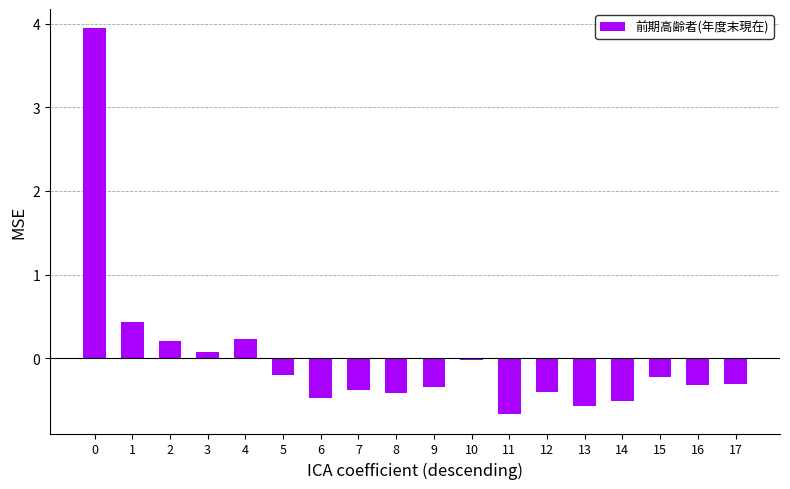

Read the value at 7.

-0.4